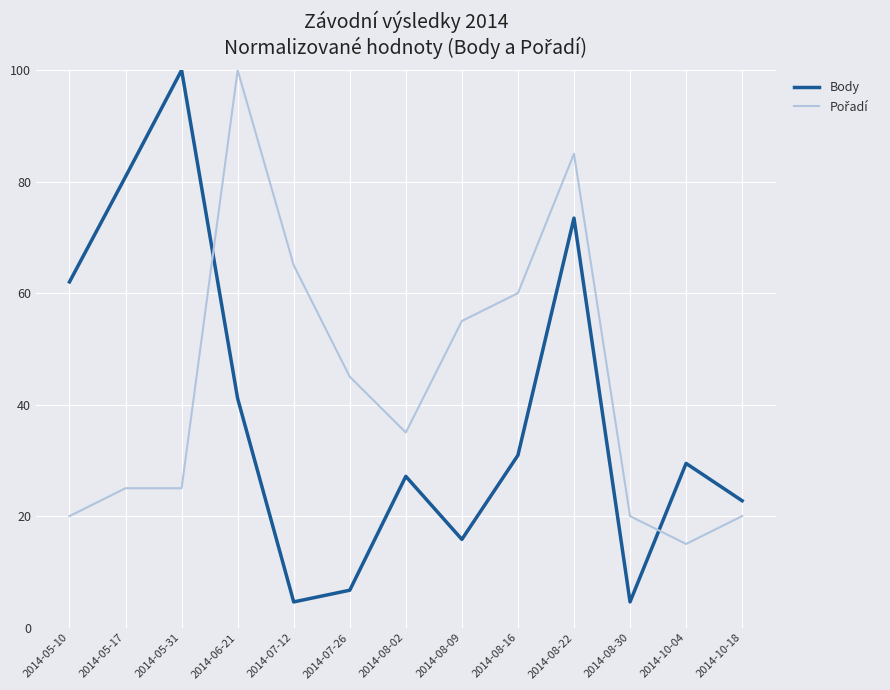

What is the average value of the Body series?

38.4